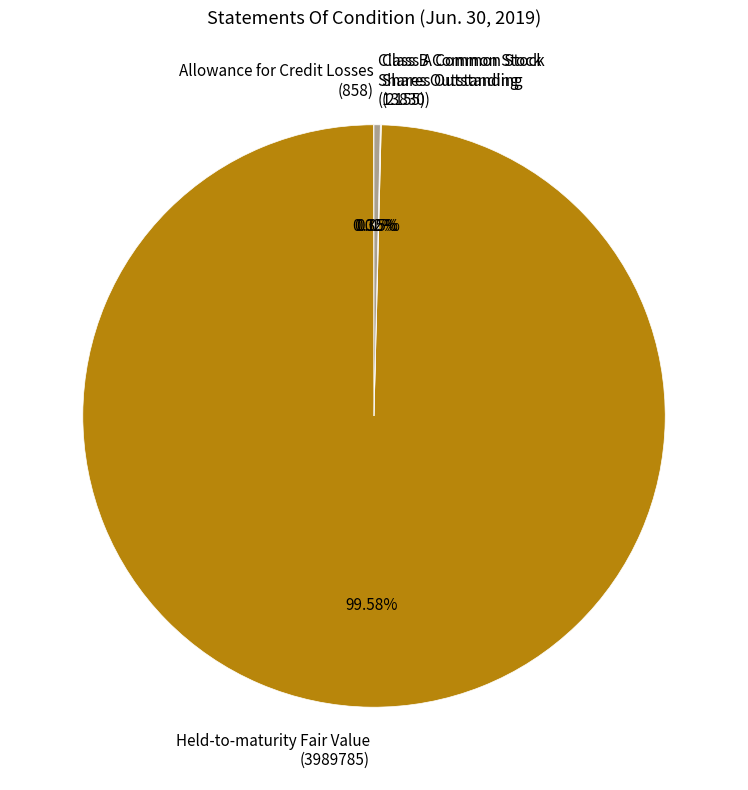

What is the ratio of the value at Held-to-maturity Fair Value (3989785) to the value at Class B Common Stock Shares Outstanding (13830)?

288.5